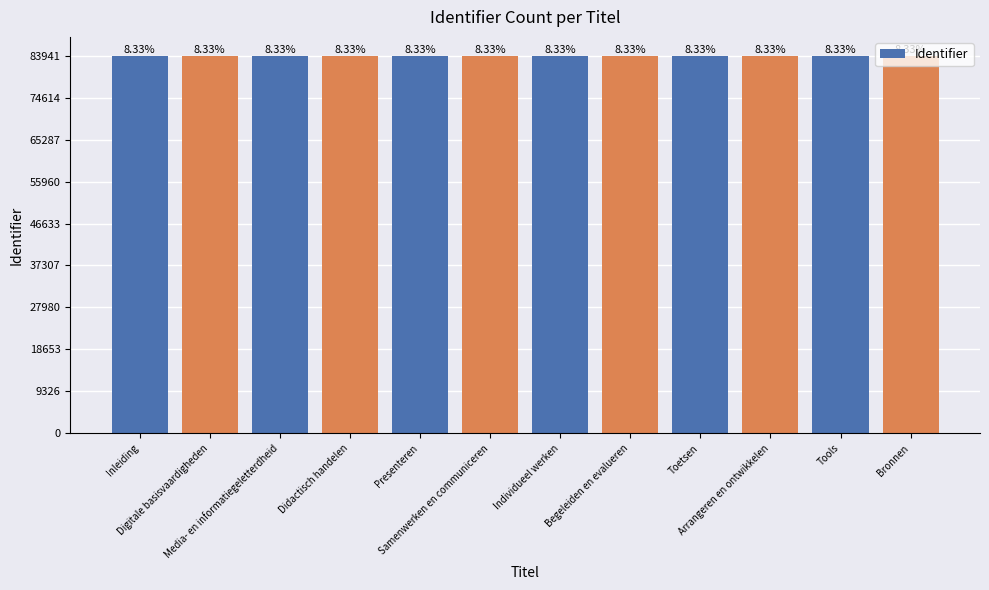

Where is the data nearest to the value 83928?

Toetsen